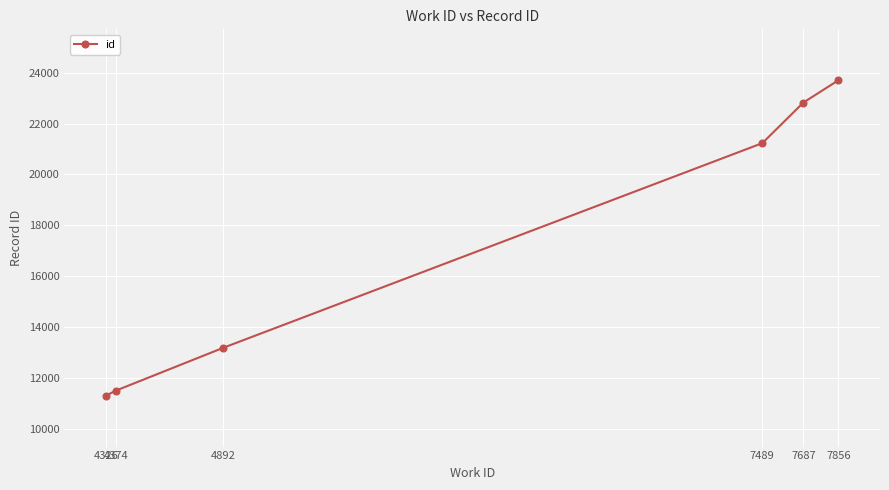

List the labels in order of value, smallest first.

4326, 4374, 4892, 7489, 7687, 7856